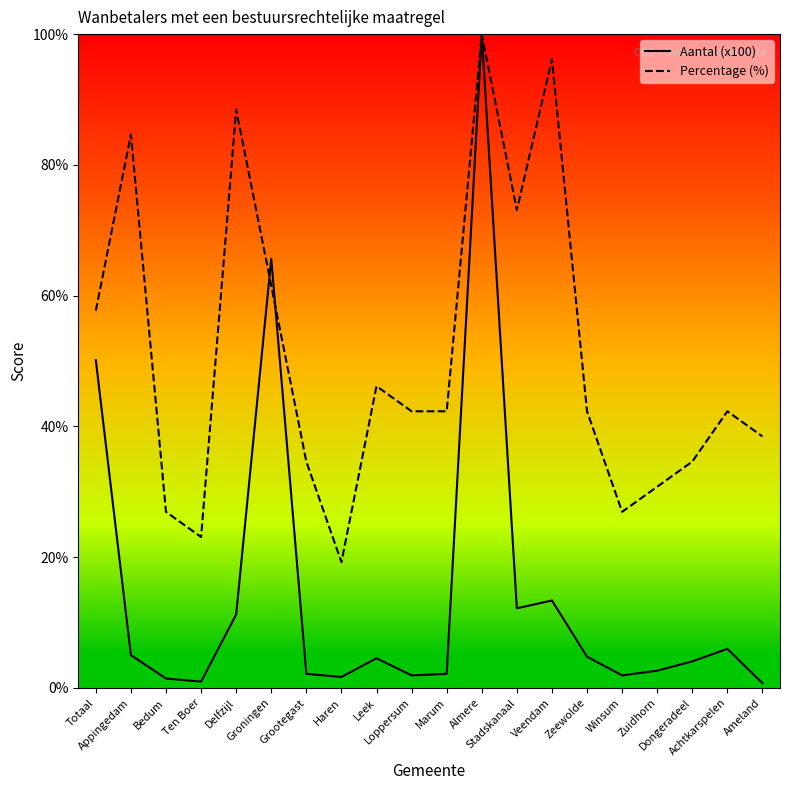

Is this an area chart (filled region under the line)?

No